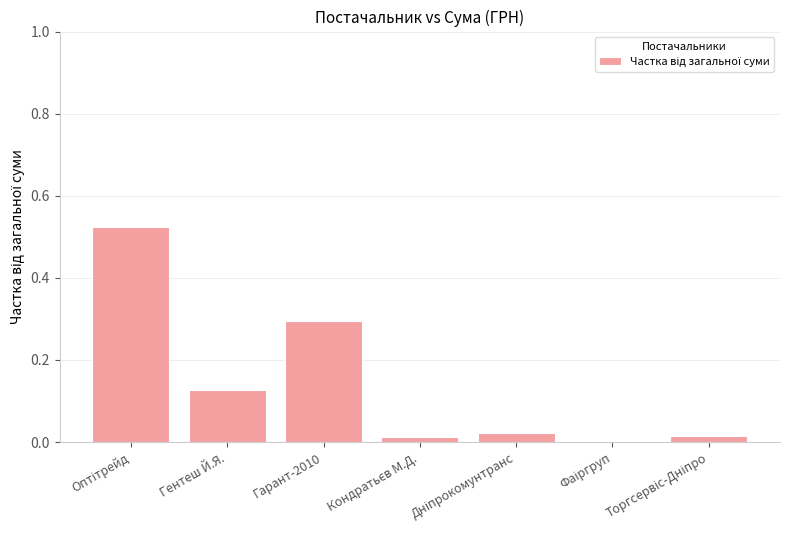

True or false: the data shows 0.3 at Гарант-2010.

True